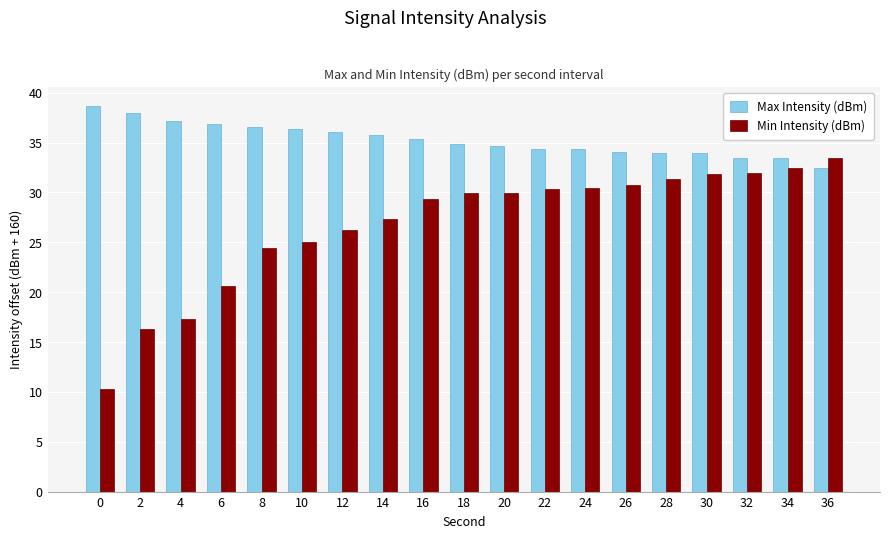

What is the total value across all series at 16?

64.7